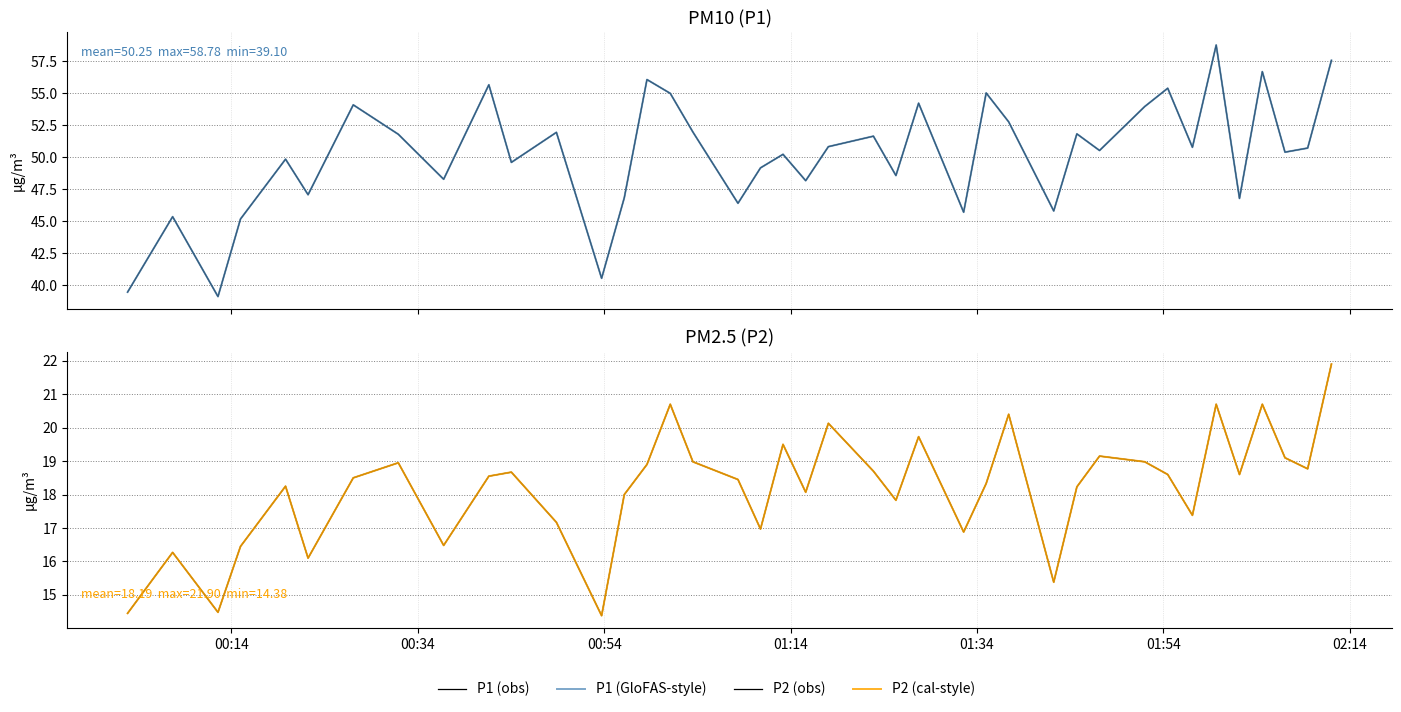

What is the average value of the P2 (cal-style) series?

18.2